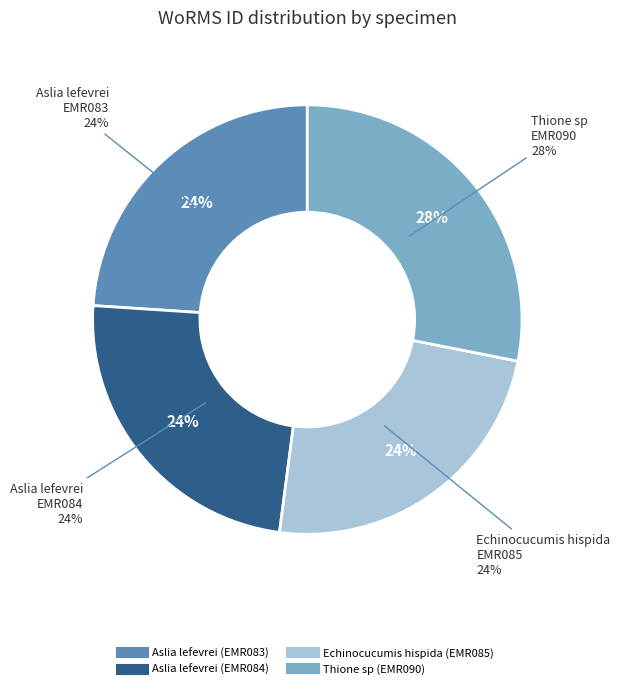

Which has a higher value, Aslia lefevrei (EMR084) or Aslia lefevrei (EMR083)?

Aslia lefevrei (EMR084)